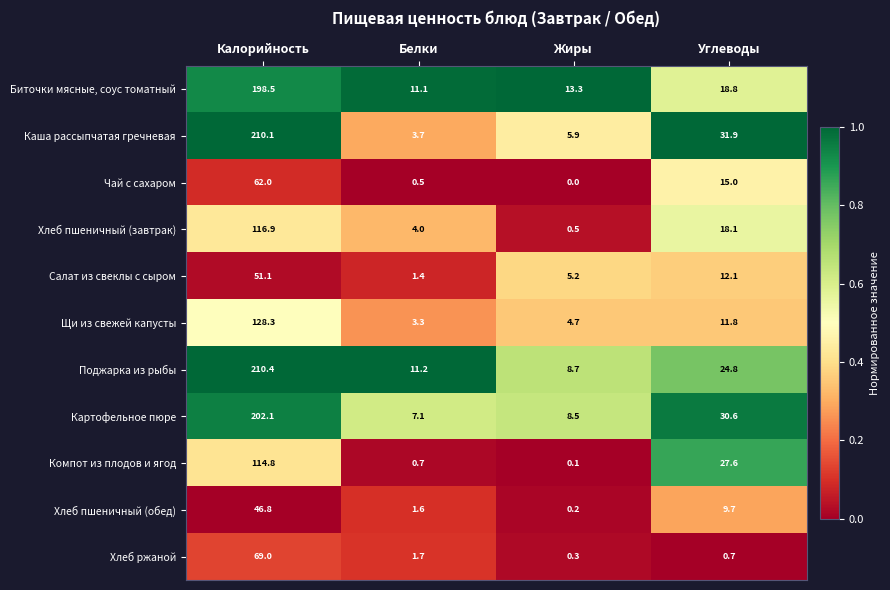

The Чай с сахаром series shows 42.4 at Калорийность. True or false?

False